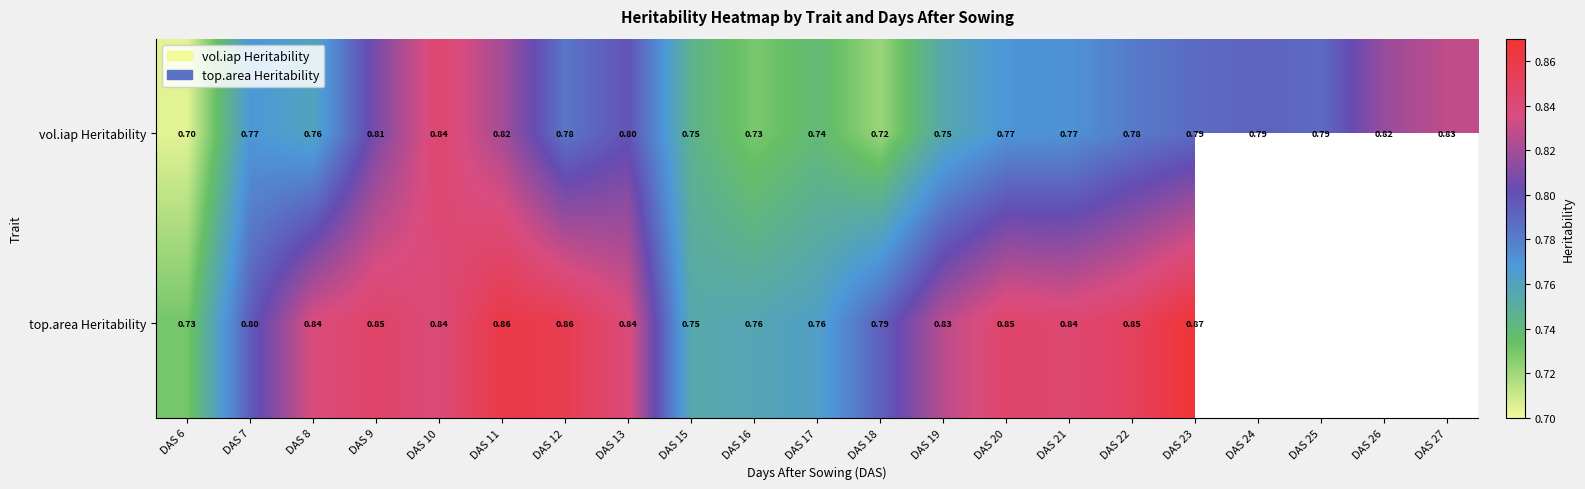

True or false: top.area Heritability has a value of 0.4 at DAS 16.

False